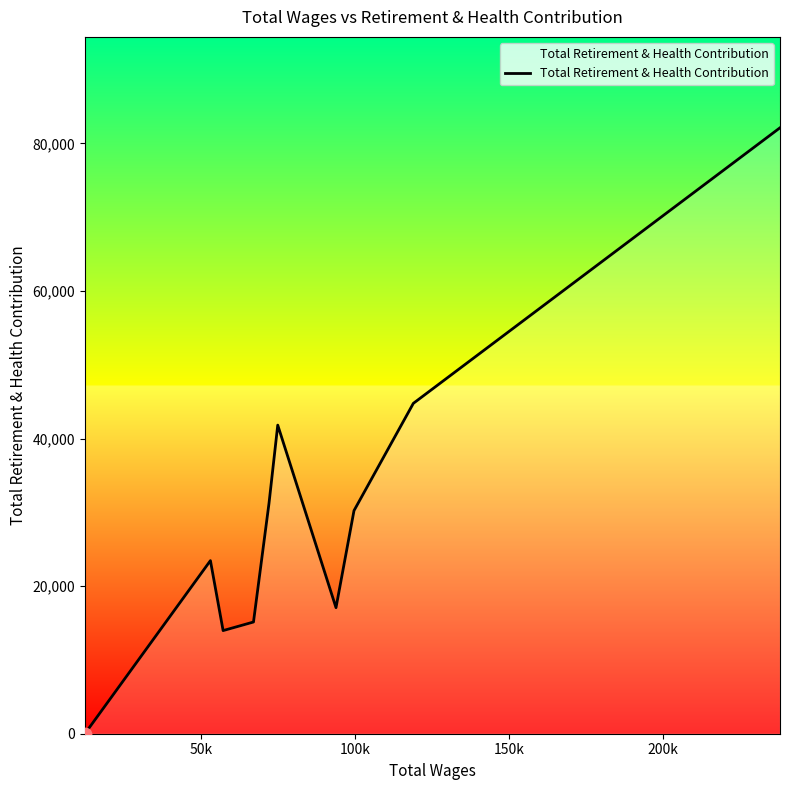

What is the maximum value shown in the chart?

82121